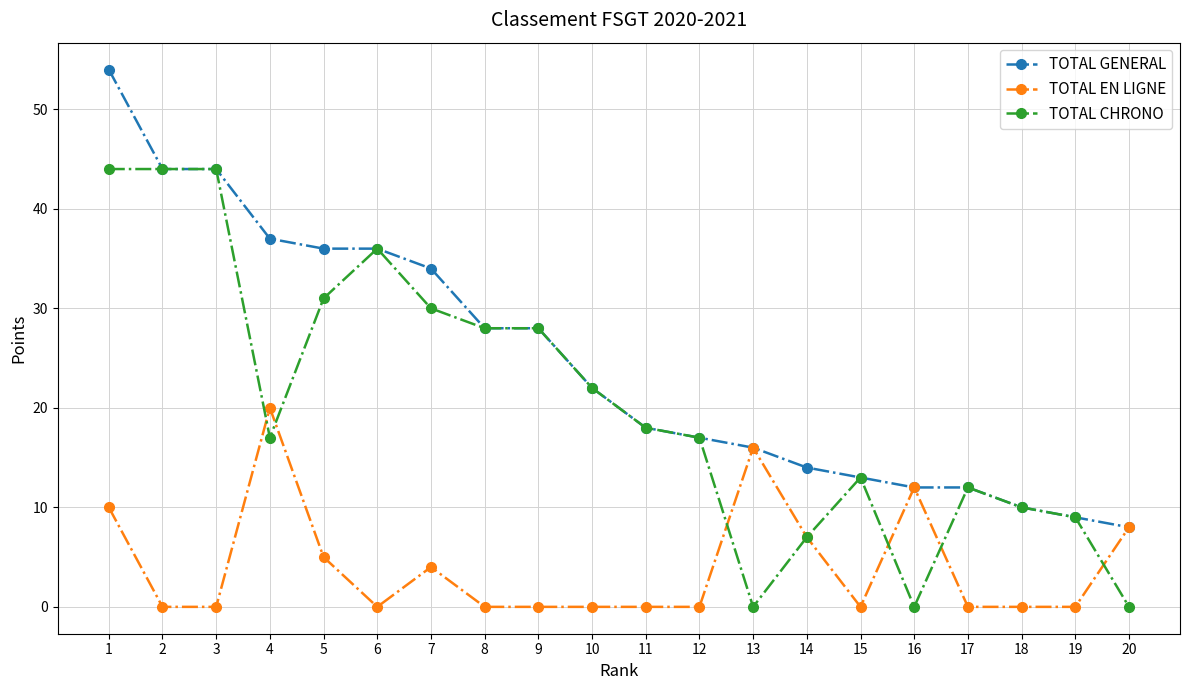

After their last crossing, which series has the higher values: TOTAL EN LIGNE or TOTAL CHRONO?

TOTAL EN LIGNE